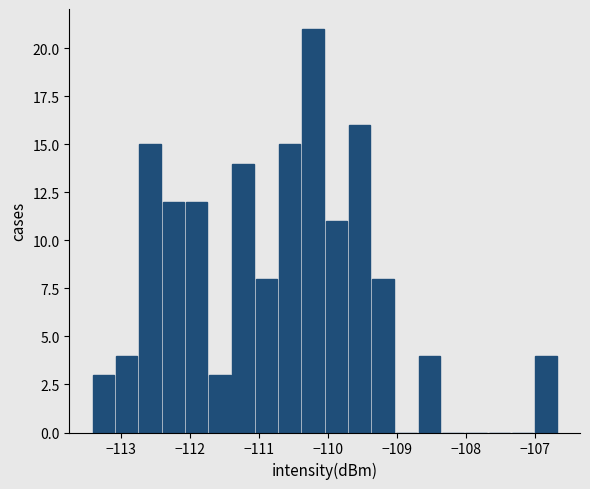

Around what value on the x-axis is the tallest bar? Give the approximate position of its centre, as read against the axis.

-110.2